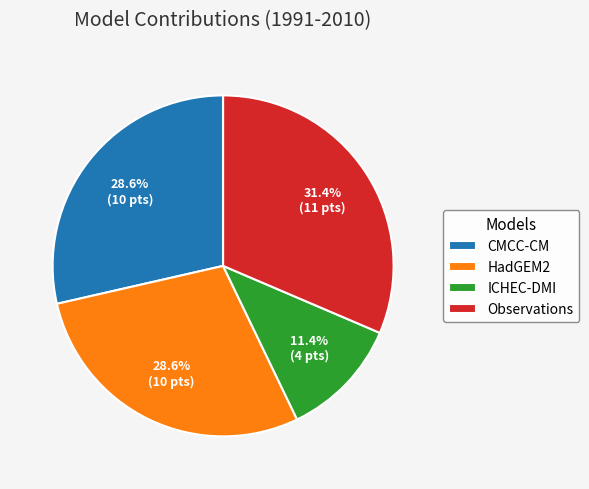

Count the number of slices in the pie.

4